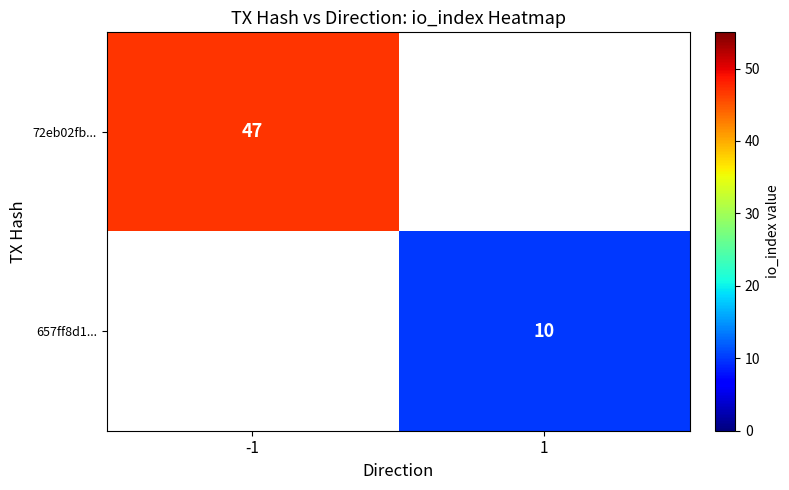

Which has a higher value, 1 or -1?

-1